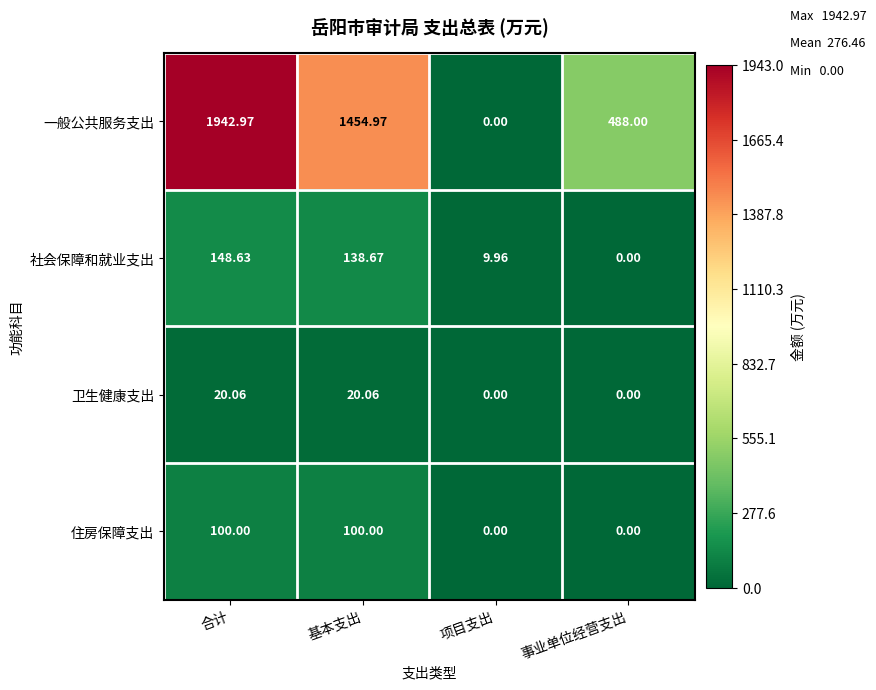

Which series has the largest range (max minus min)?

一般公共服务支出